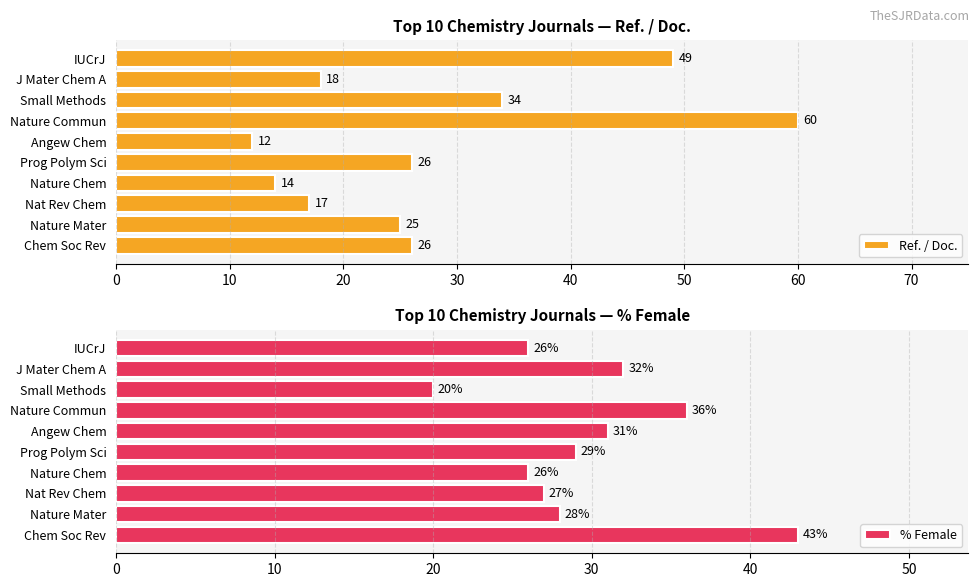

What is the difference between the maximum and minimum values in the Ref. / Doc. series?

48